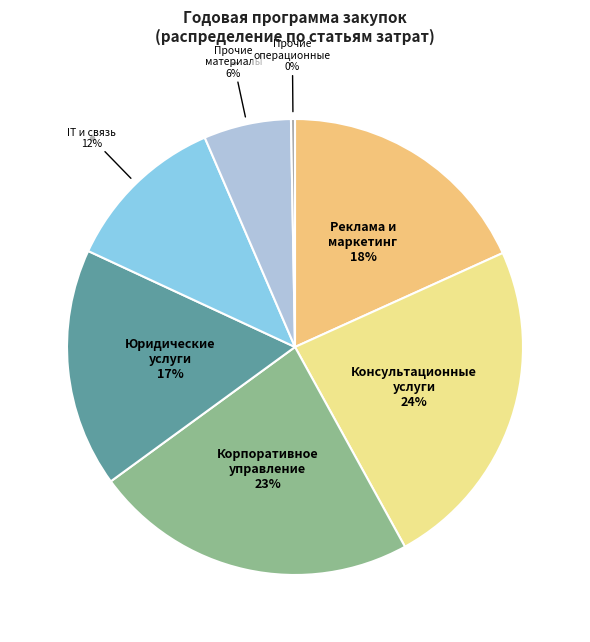

How many slices are in this pie chart?

7